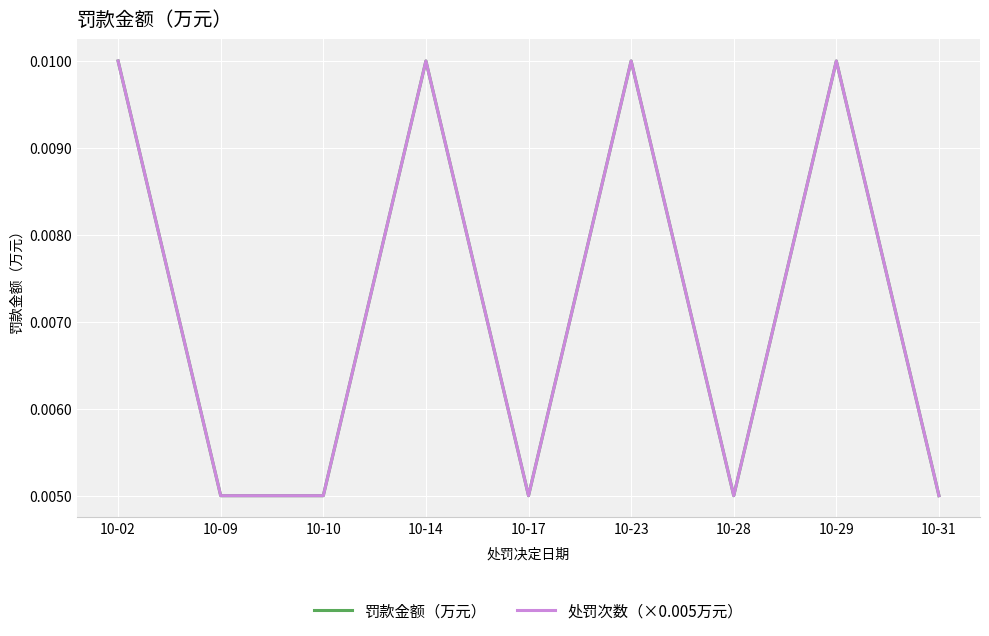

In 罚款金额（万元）, how many points are lower than both neighbors (excluding endpoints)?

2